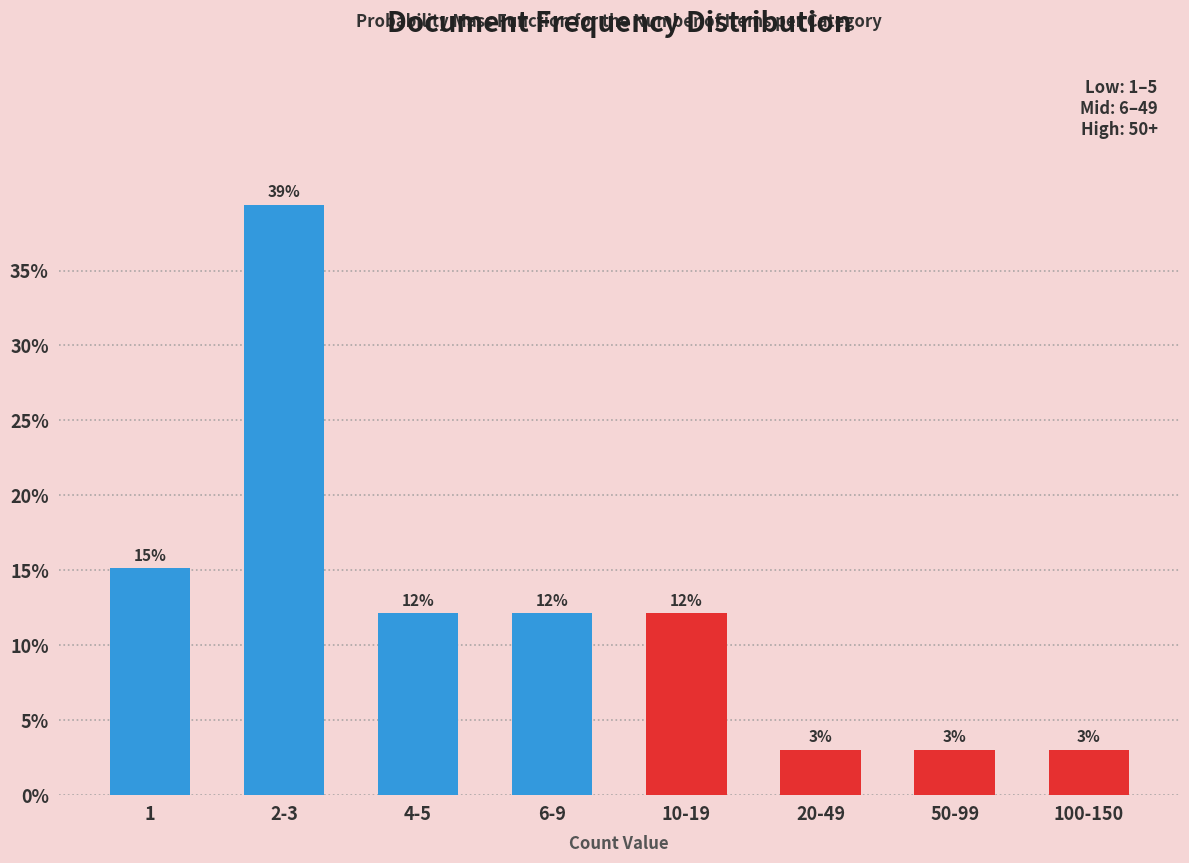

How many bars are there in total?

8